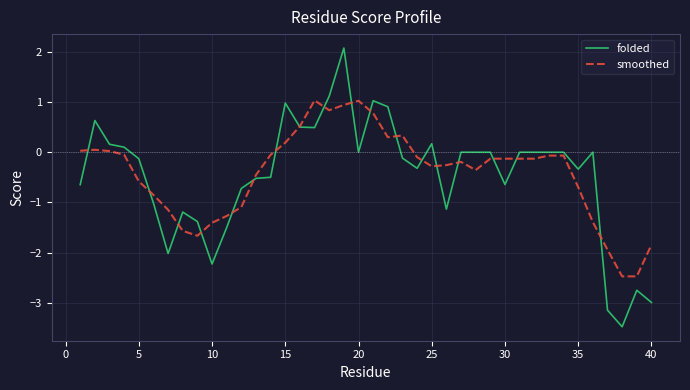

Which series has the largest range (max minus min)?

folded